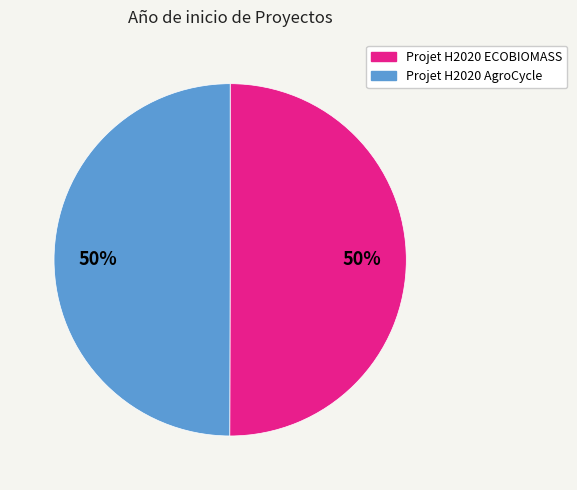

Combined, do Projet H2020 ECOBIOMASS and Projet H2020 AgroCycle account for over 50%?

Yes